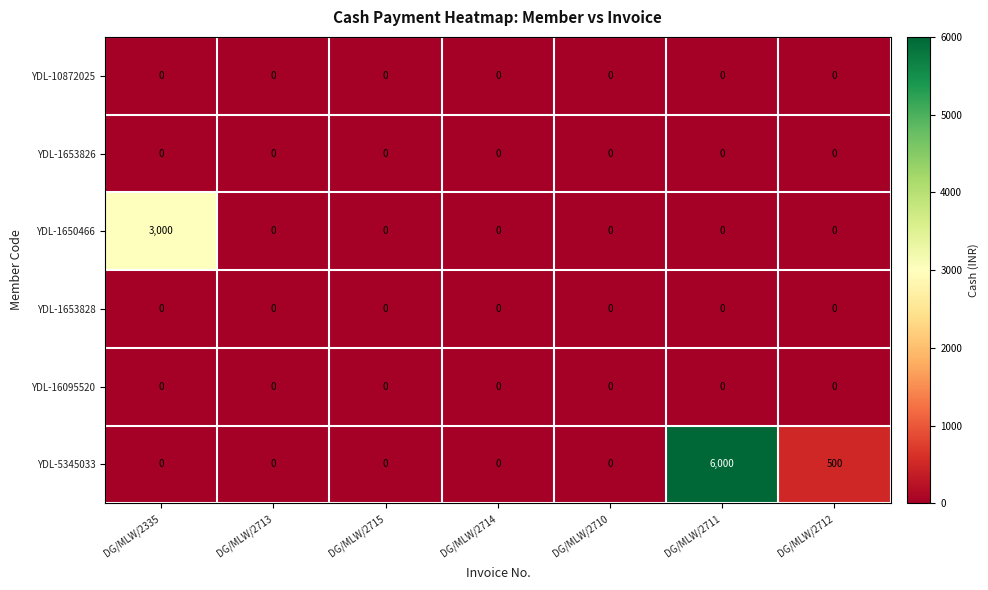

At which label does YDL-5345033 reach its peak?

DG/MLW/2711